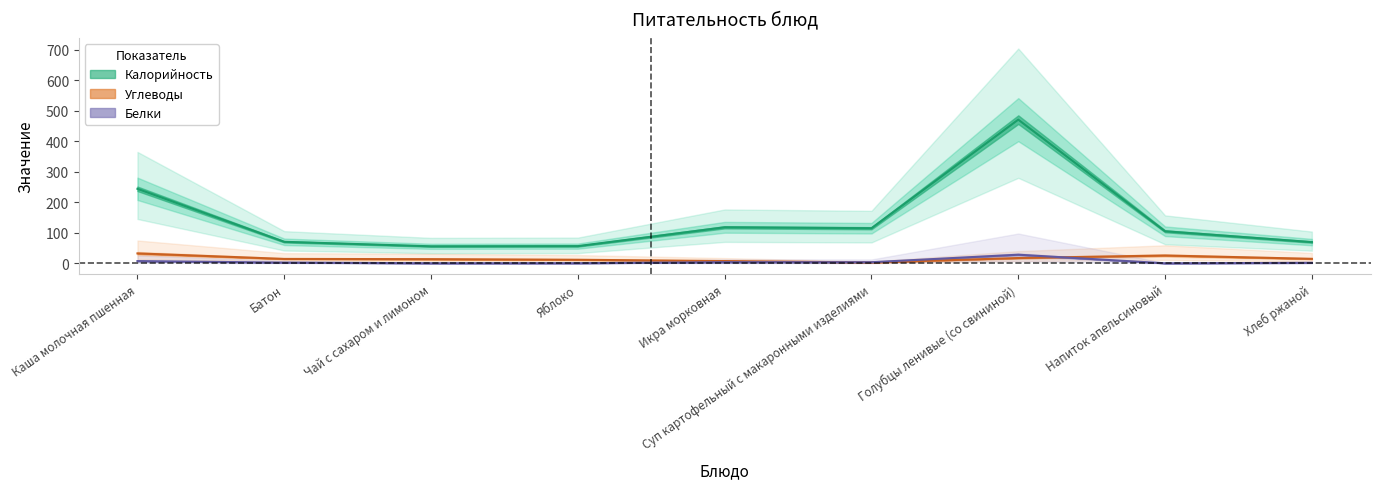

Reading left to right, list all the values displayed in this chart.

Калорийность: Каша молочная пшенная=244.0	Батон=70.5	Чай с сахаром и лимоном=55.8	Яблоко=56.4	Икра морковная=118.0	Суп картофельный с макаронными изделиями=115.0	Голубцы ленивые (со свининой)=470.4	Напиток апельсиновый=105.0	Хлеб ржаной=69.6
Белки: Каша молочная пшенная=7.5	Батон=2.4	Чай с сахаром и лимоном=0.3	Яблоко=0.5	Икра морковная=3.8	Суп картофельный с макаронными изделиями=3.7	Голубцы ленивые (со свининой)=28.3	Напиток апельсиновый=0.2	Хлеб ржаной=1.7
Углеводы: Каша молочная пшенная=32.5	Батон=14.5	Чай с сахаром и лимоном=13.7	Яблоко=11.8	Икра морковная=7.5	Суп картофельный с макаронными изделиями=2.8	Голубцы ленивые (со свининой)=17.4	Напиток апельсиновый=25.7	Хлеб ржаной=14.8